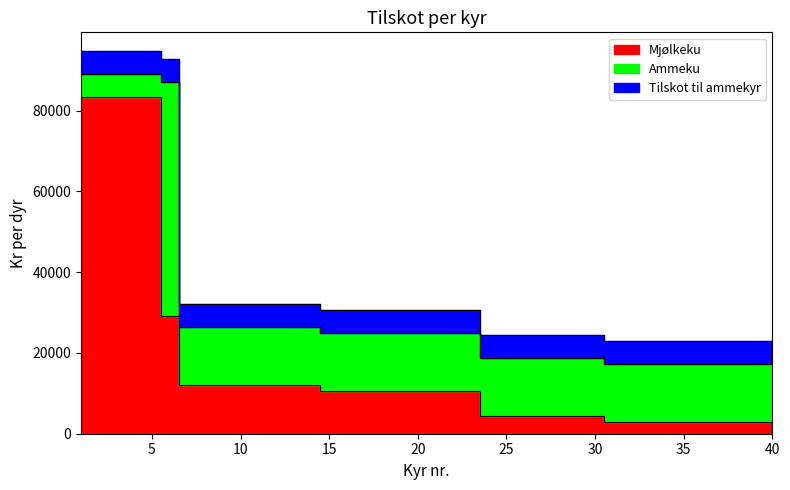

Is it true that Mjølkeku equals 12123 at 14?

True